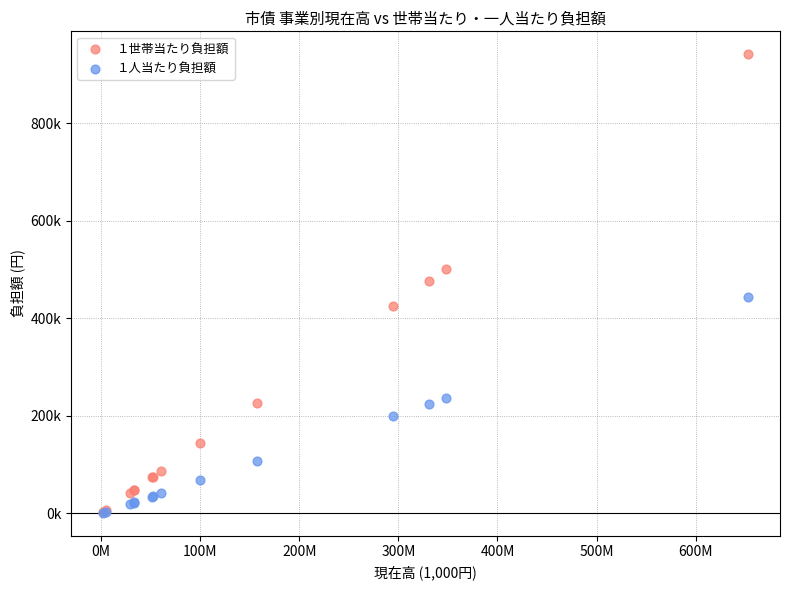

Which series contains the highest Y value?

１世帯当たり負担額